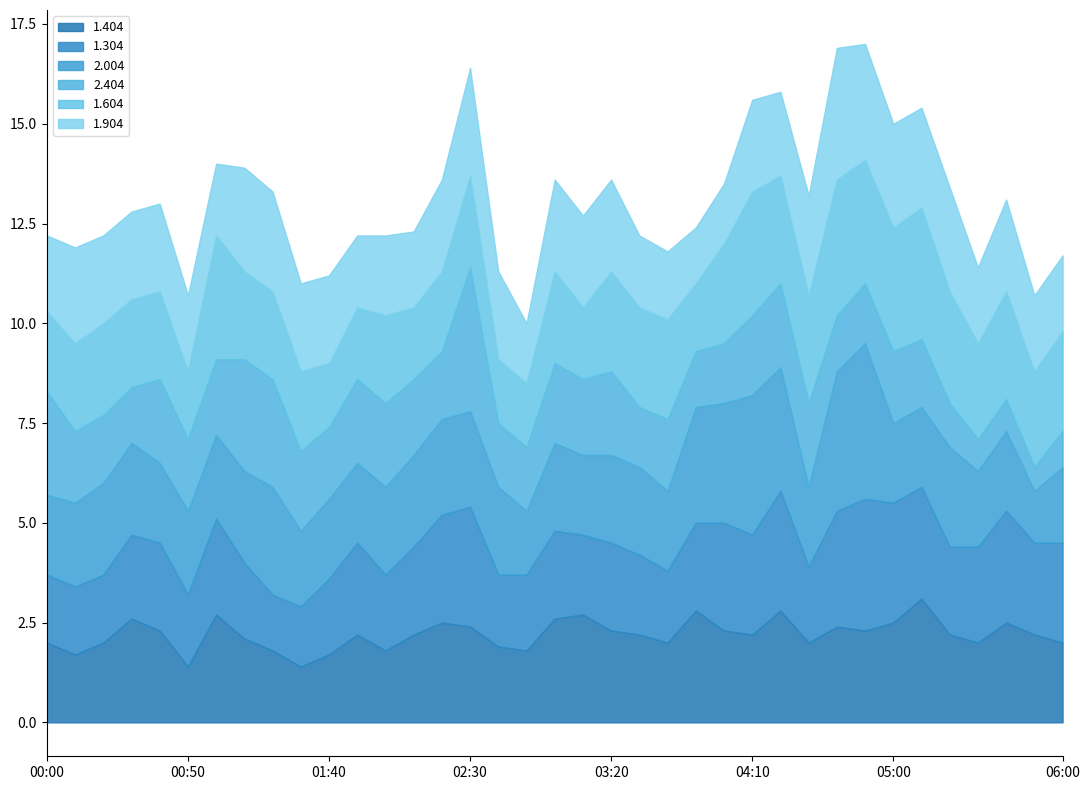

Where is 2.004 nearest to the value 2?

00:00